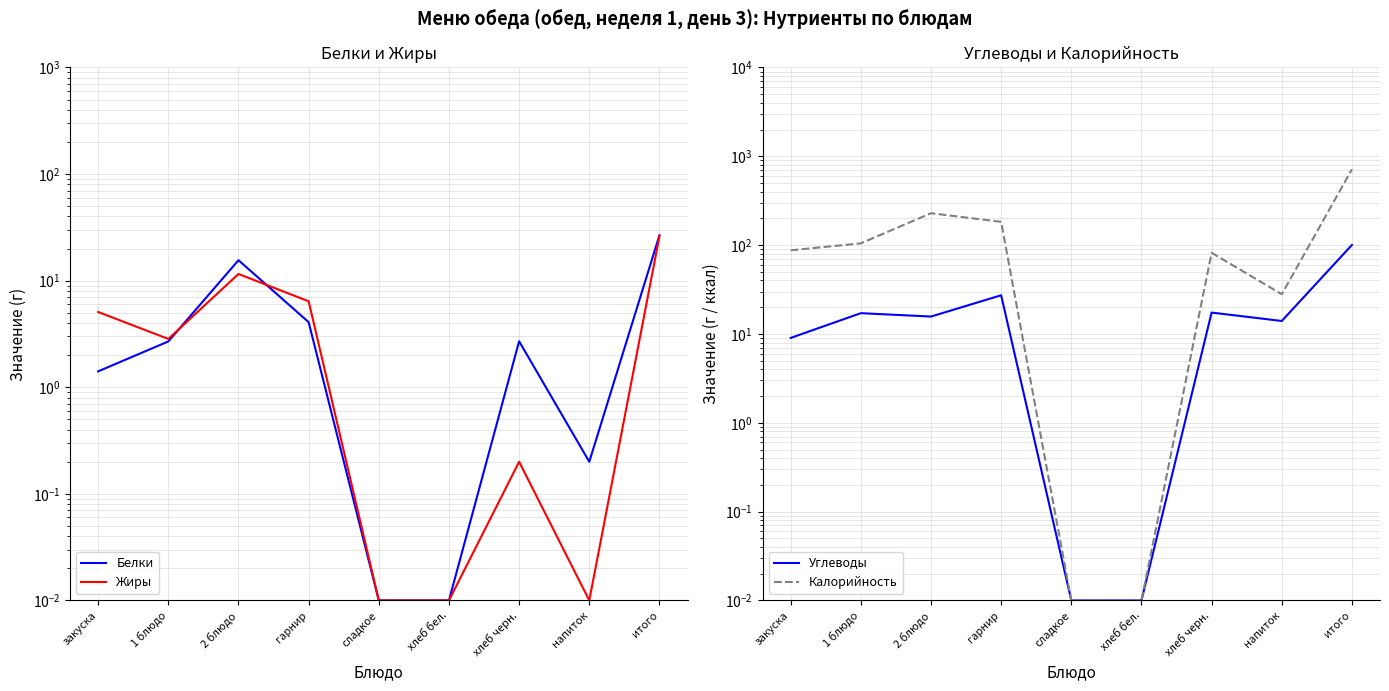

True or false: Калорийность and Белки cross at least once.

False